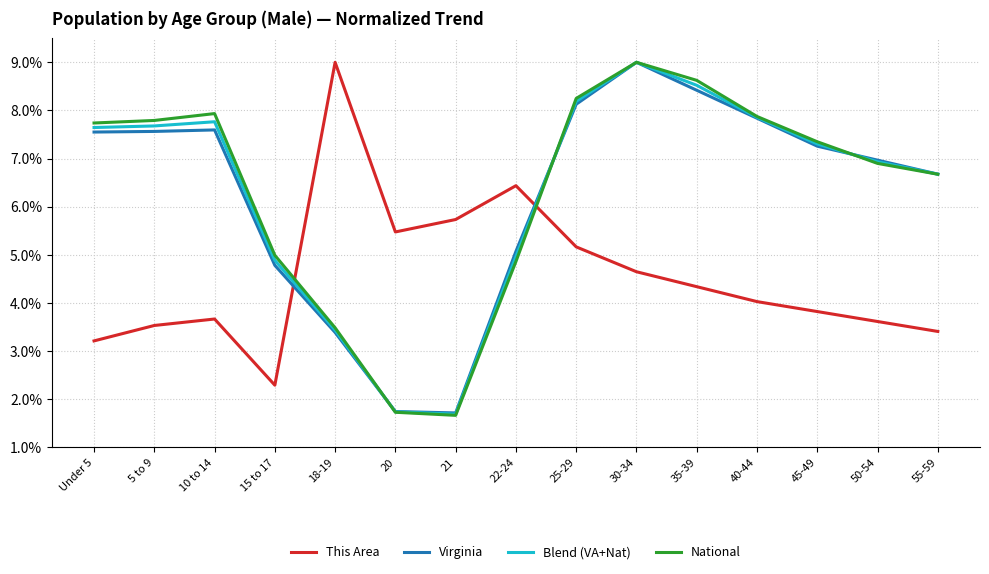

What position from the right is 45-49?

3